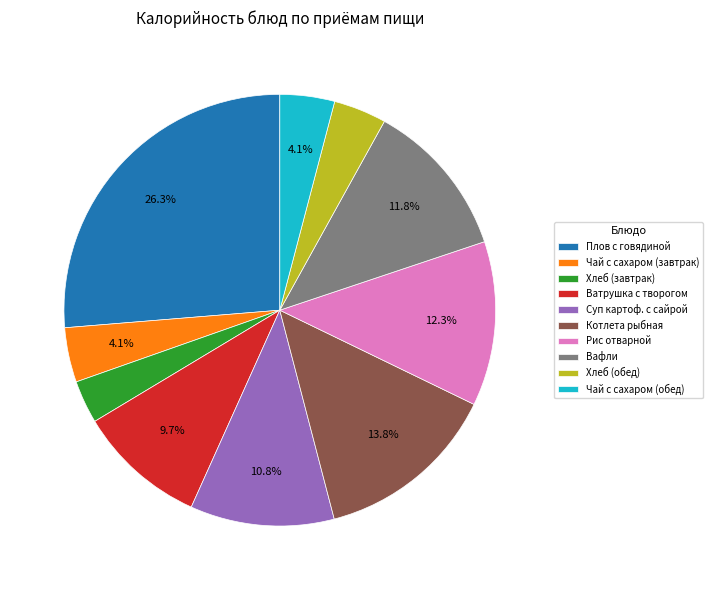

To the nearest percent, what percentage of the pie is Хлеб (завтрак)?

3%